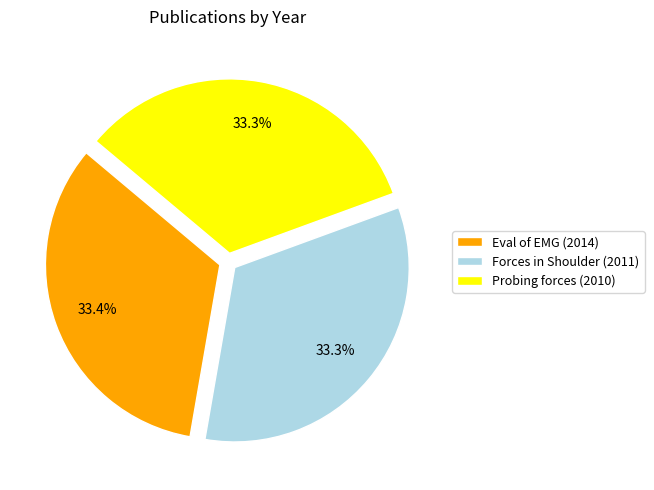

What percentage do Probing forces (2010) and Forces in Shoulder (2011) together represent?

66.6%